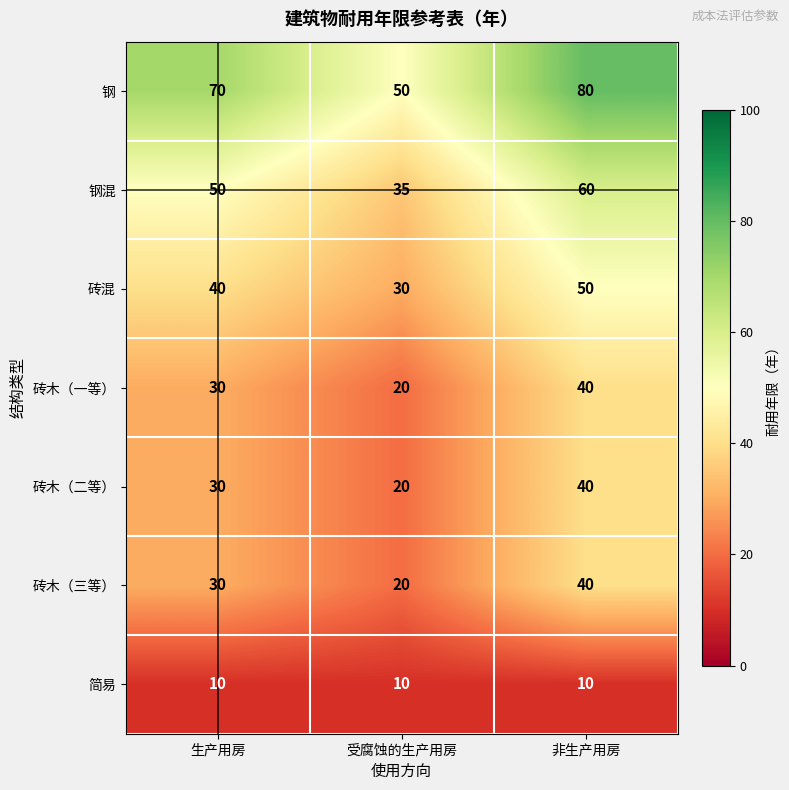

What is the spread (max minus min) of values at 生产用房?

60